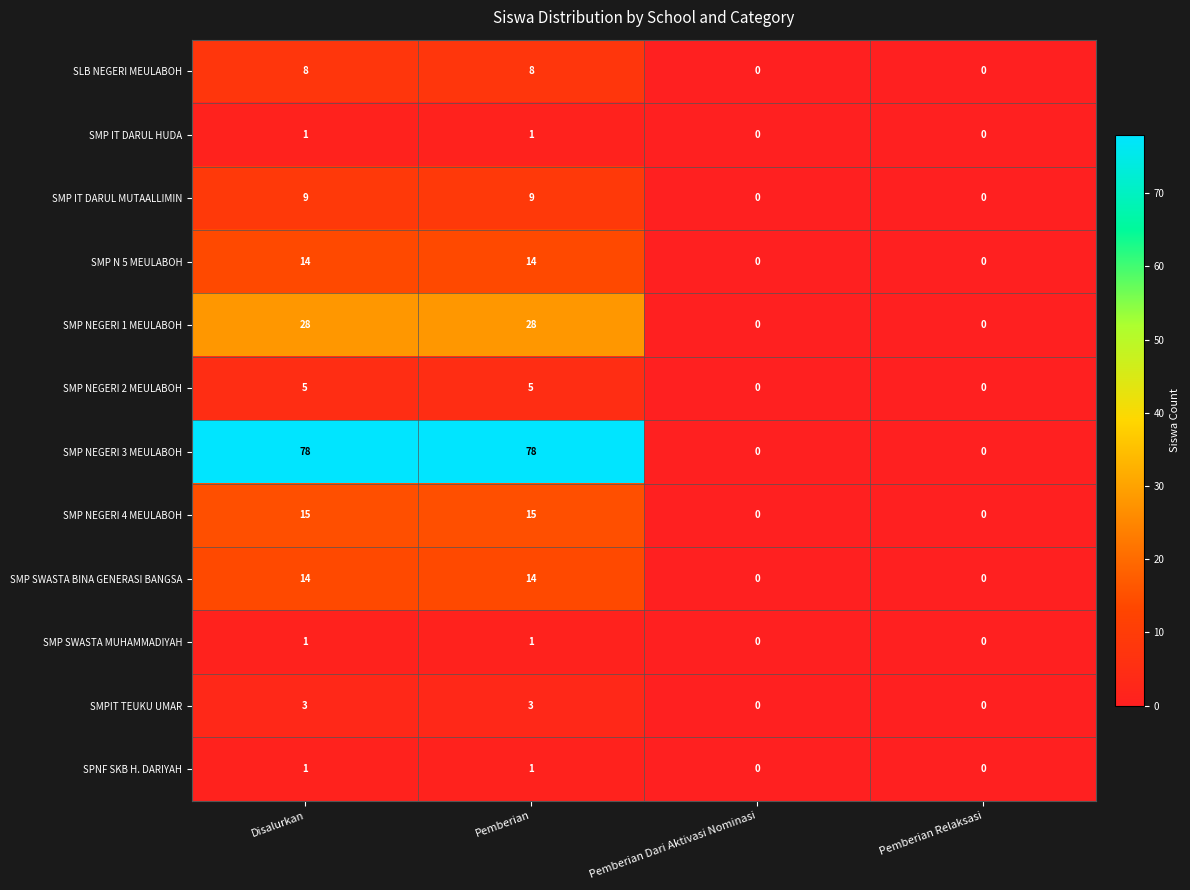

True or false: SMPIT TEUKU UMAR has a value of 3 at Disalurkan.

True